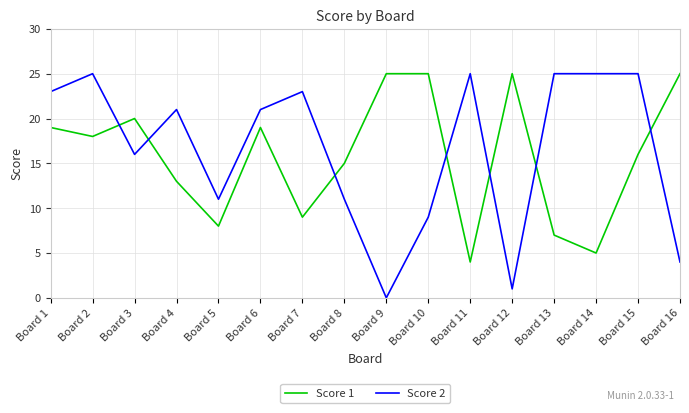

Where is the first local minimum for Score 1?

Board 2